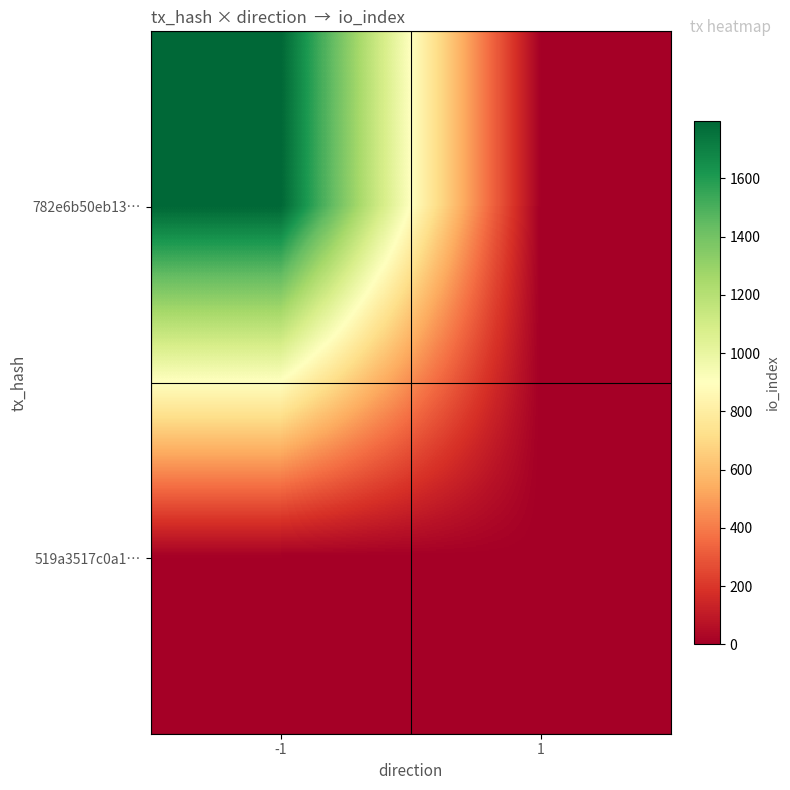

Which category has the highest value across all series?

-1